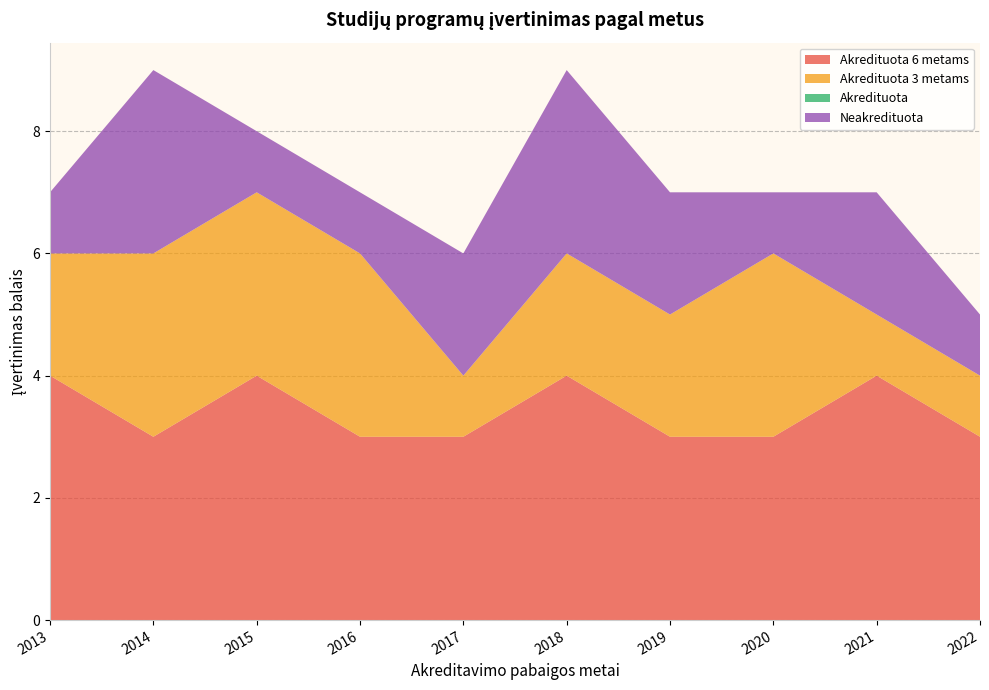

Reading left to right, what are all the values shown in this chart?

Akredituota 6 metams: 2013=4	2014=3	2015=4	2016=3	2017=3	2018=4	2019=3	2020=3	2021=4	2022=3
Akredituota 3 metams: 2013=2	2014=3	2015=3	2016=3	2017=1	2018=2	2019=2	2020=3	2021=1	2022=1
Akredituota: 2013=0	2014=0	2015=0	2016=0	2017=0	2018=0	2019=0	2020=0	2021=0	2022=0
Neakredituota: 2013=1	2014=3	2015=1	2016=1	2017=2	2018=3	2019=2	2020=1	2021=2	2022=1